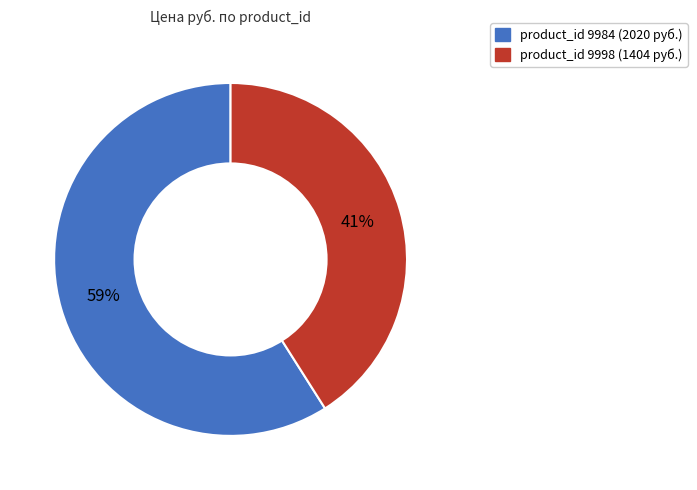

To the nearest percent, what is the average slice percentage?

50%